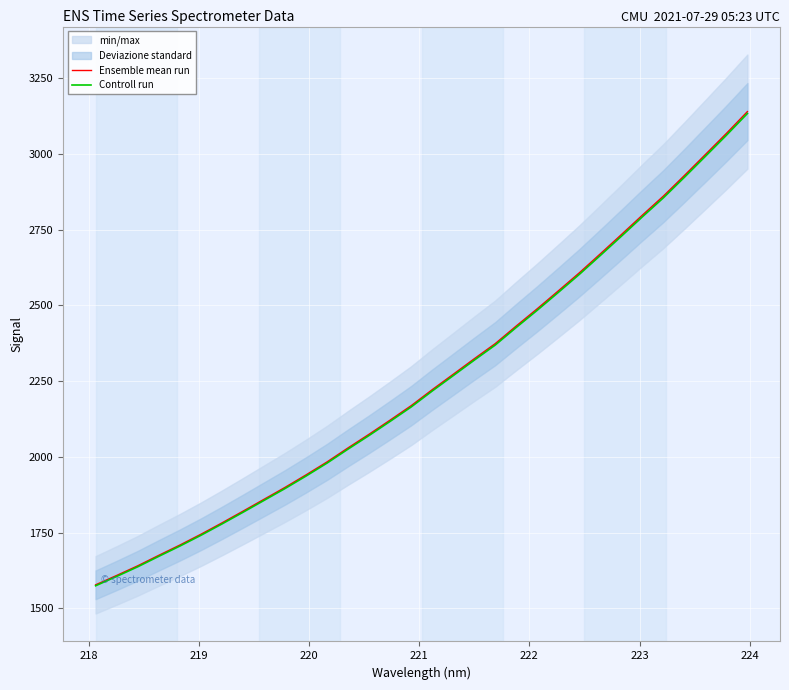

True or false: Controll run has more than 1 points higher than both neighbors.

False